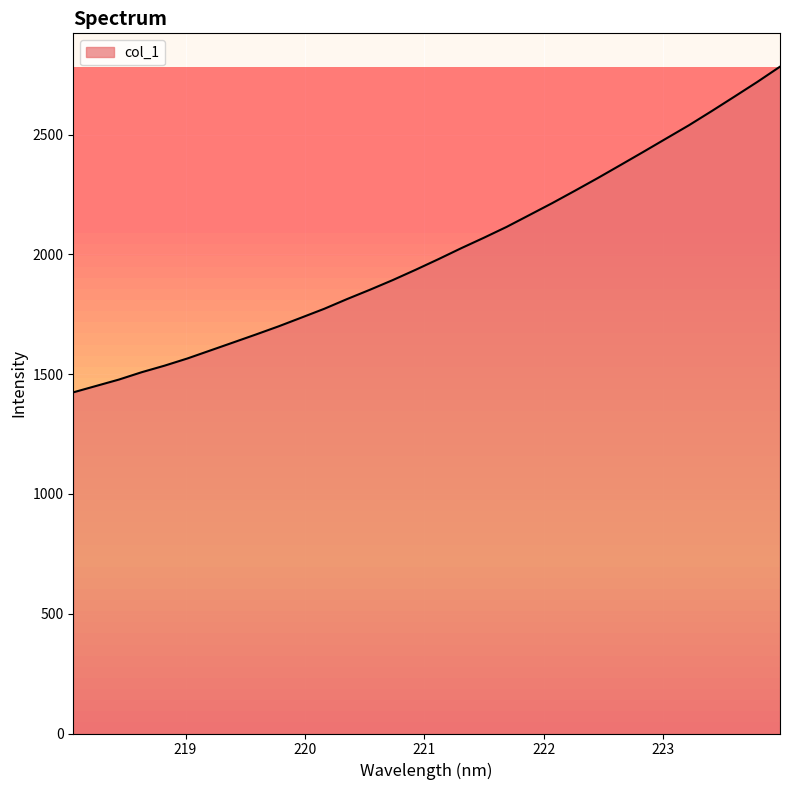

How many values exceed 1979?

16